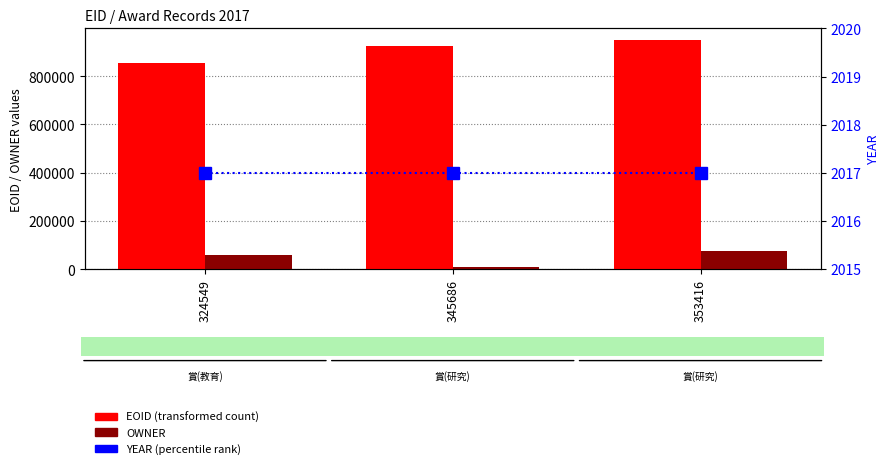

What is the value of the EOID bar at the 3rd from the left?

950661